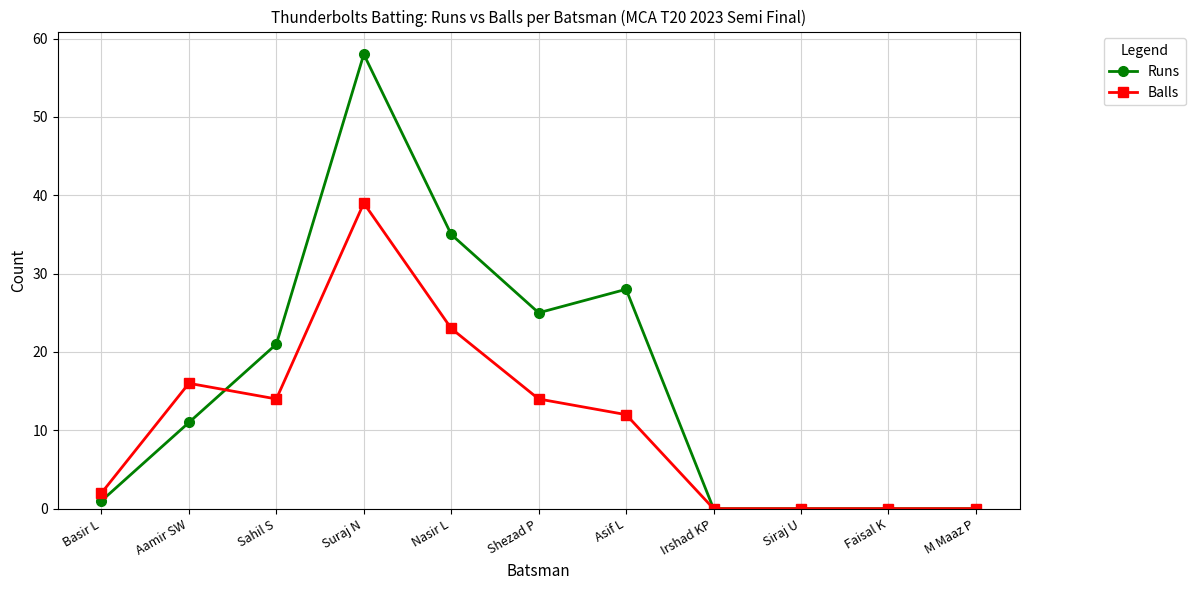

Where is the first local maximum for Balls?

Aamir SW